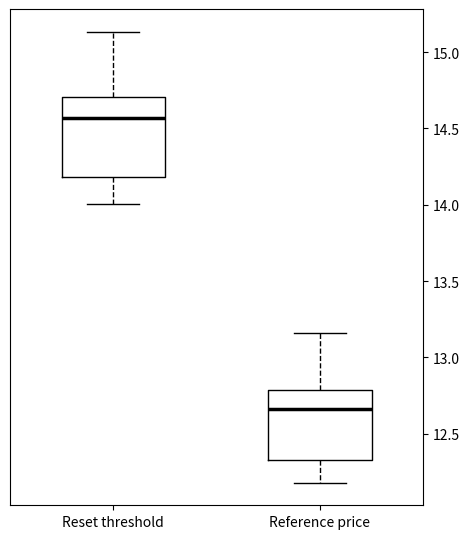

Which box has the lowest median line?

Reference price